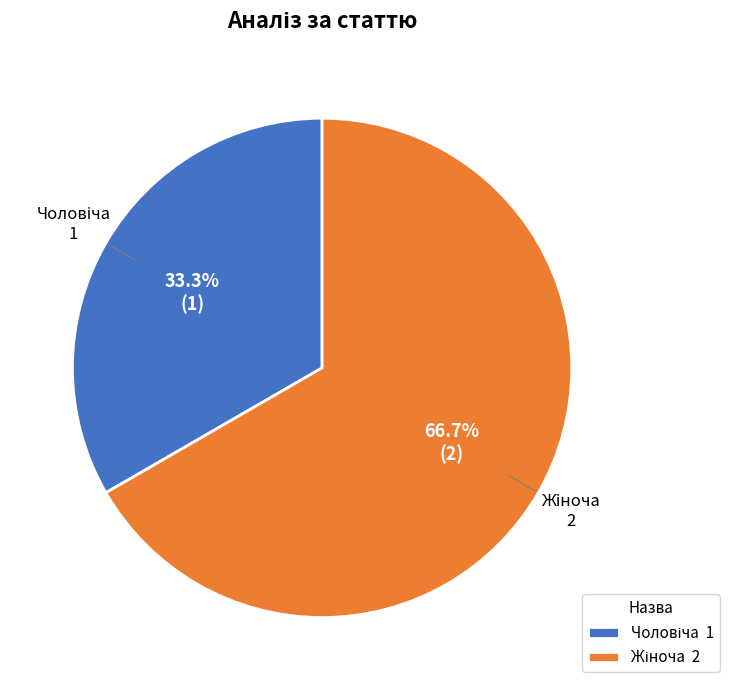

Is there a majority slice in this chart?

Yes